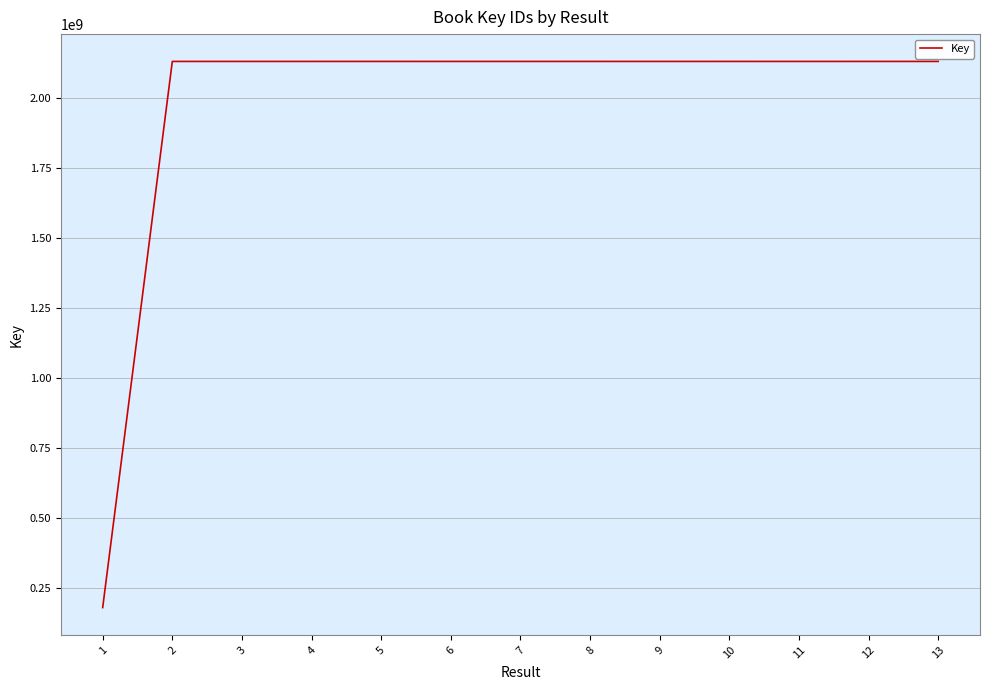

What is the minimum value shown in the chart?

180436691